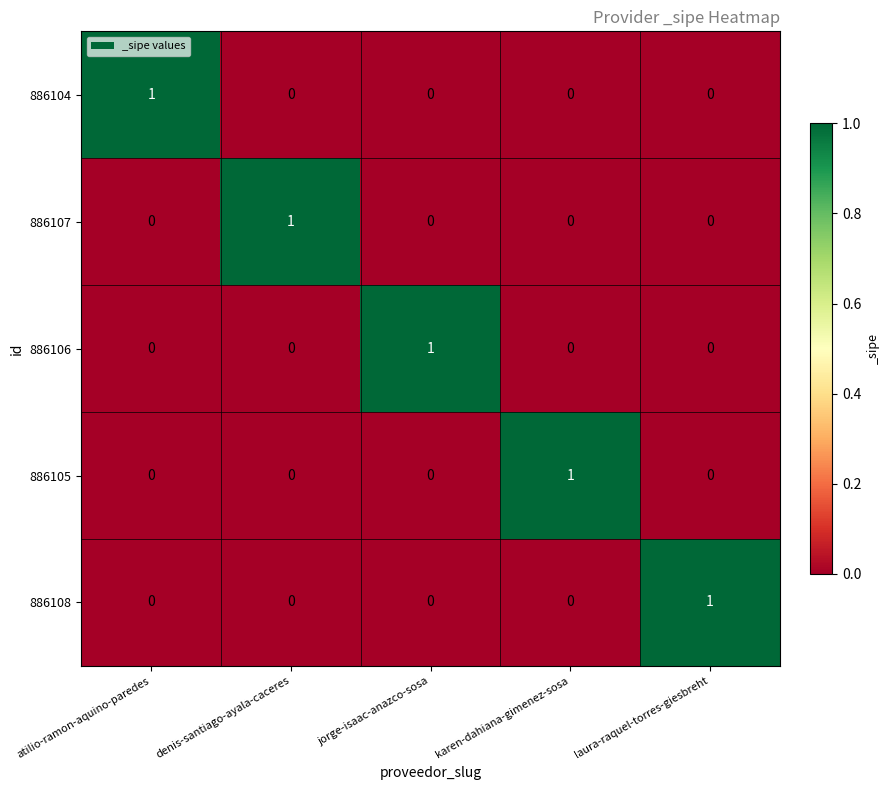

How many categories are shown in the chart?

5